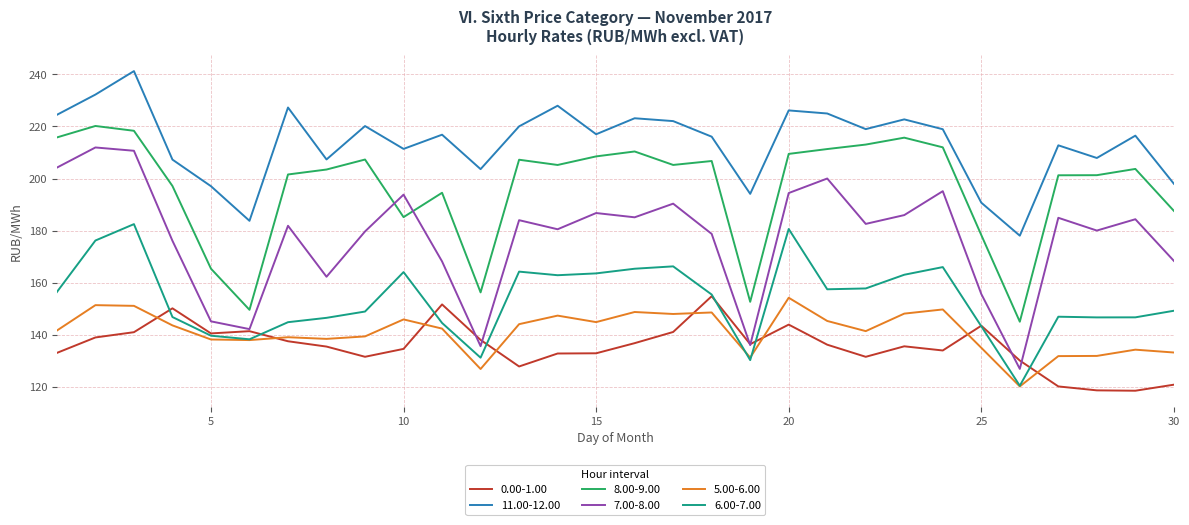

What is the lowest value of the 0.00-1.00 series?

118.6